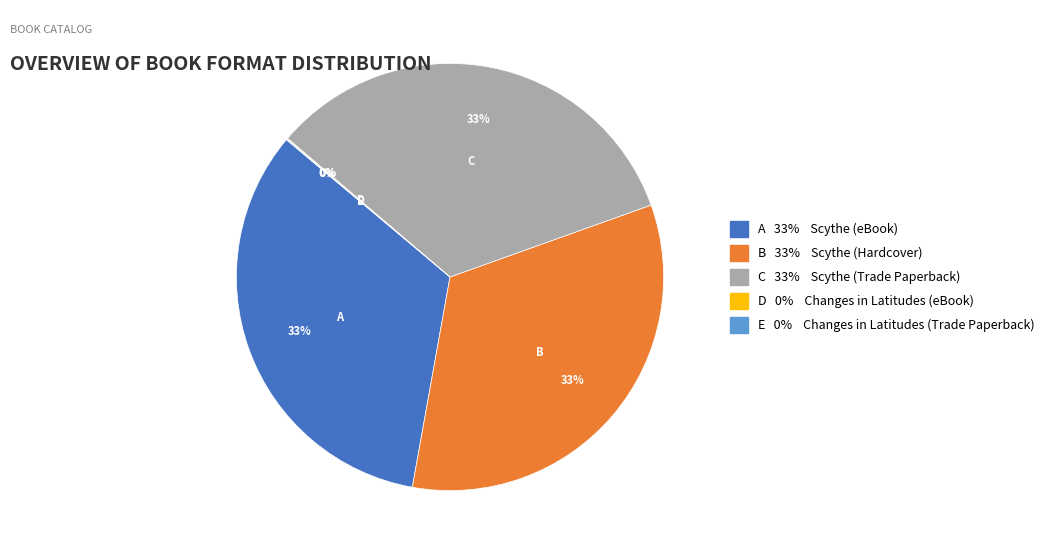

Is there a majority slice in this chart?

No